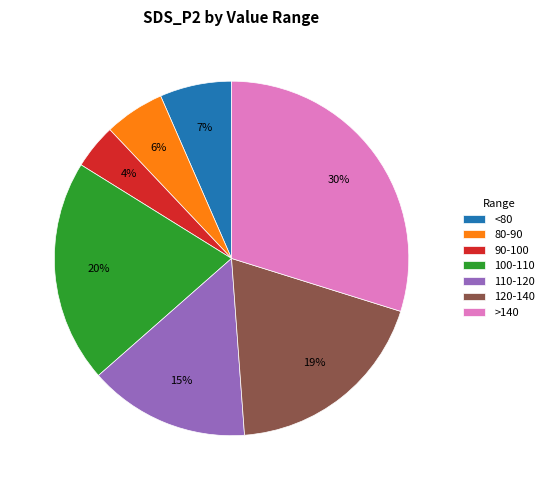

Which has a higher value, <80 or 80-90?

<80